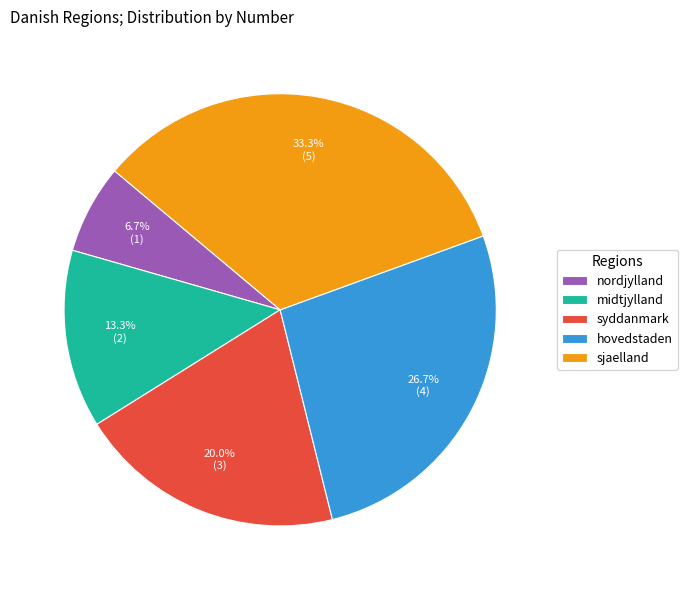

True or false: sjaelland accounts for 33% of the total.

True